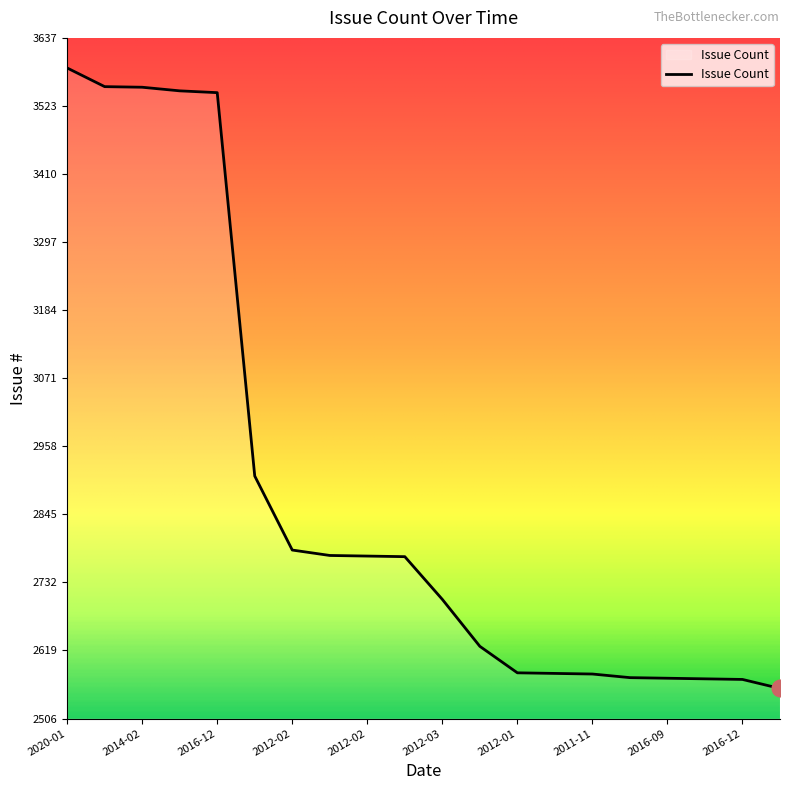

What is the difference between the maximum and minimum values?

1031